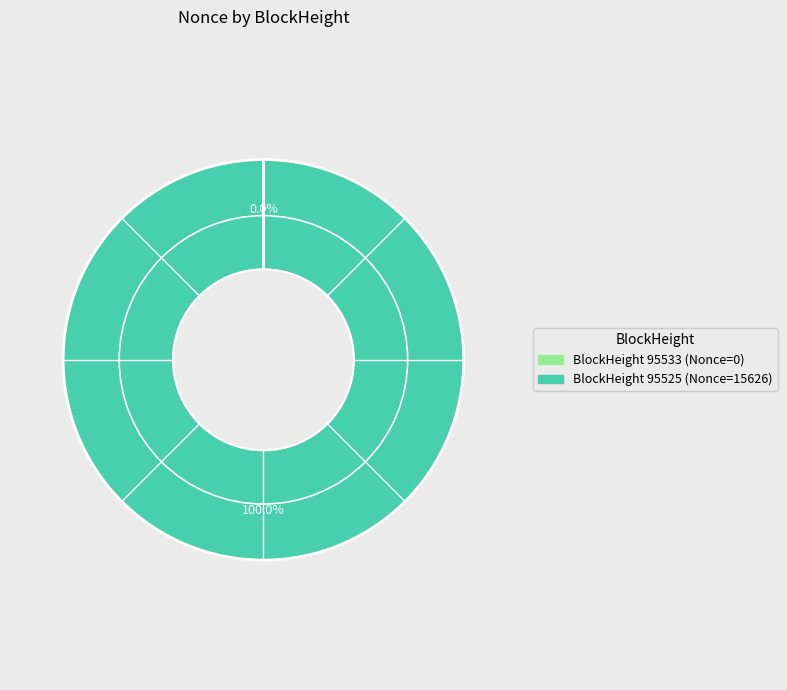

Is there a majority slice in this chart?

Yes